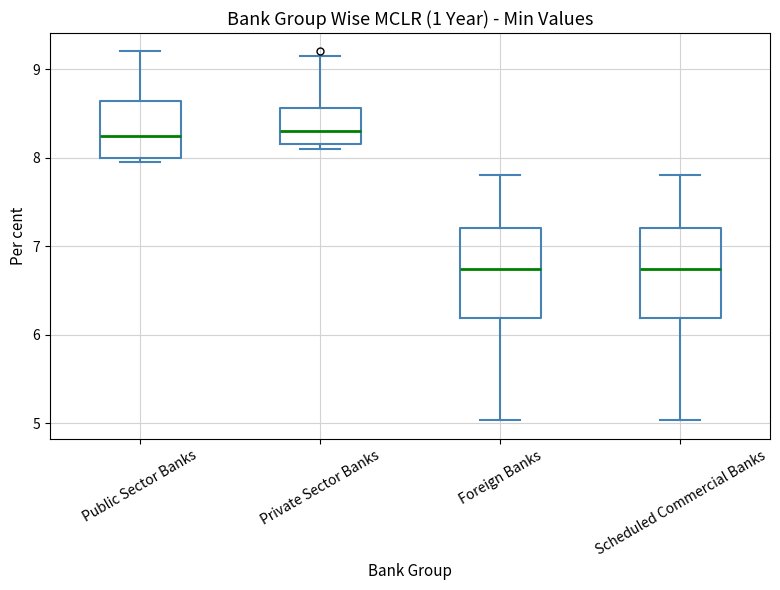

Reading left to right, read every box against the y-axis: the position of its median line, the range the box covers, and the ends of its whiskers. The values are not printed on the chart, so give them approximately, as read against the axis.

Public Sector Banks: median 8.3, box 8.0 to 8.6, whiskers 8.0 (just below the box's lower edge) to 9.2
Private Sector Banks: median 8.3, box 8.2 to 8.6, whiskers 8.1 to 9.2
Foreign Banks: median 6.7, box 6.2 to 7.2, whiskers 5.0 to 7.8
Scheduled Commercial Banks: median 6.7, box 6.2 to 7.2, whiskers 5.0 to 7.8